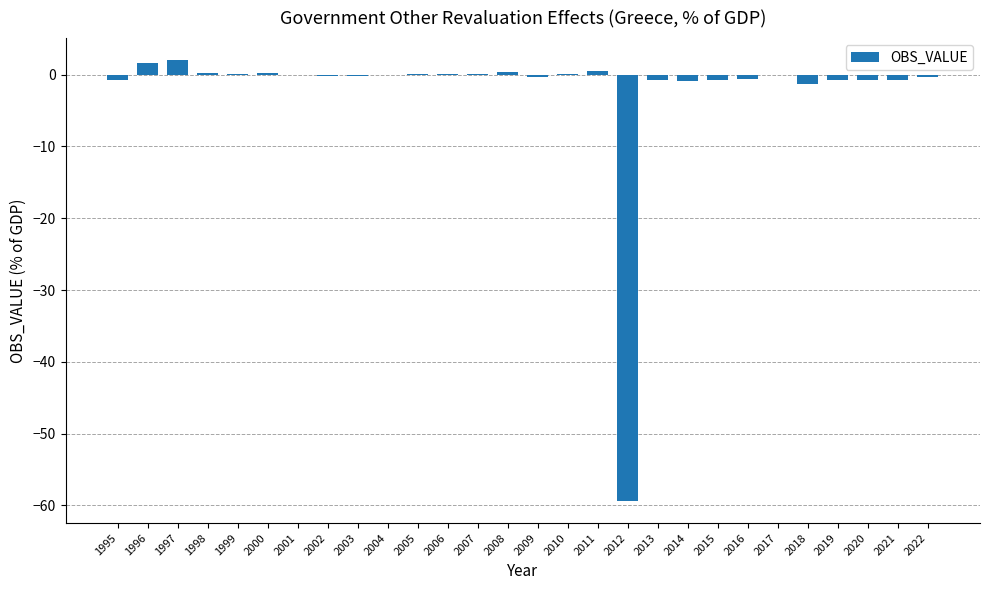

What is the average value?

-2.3